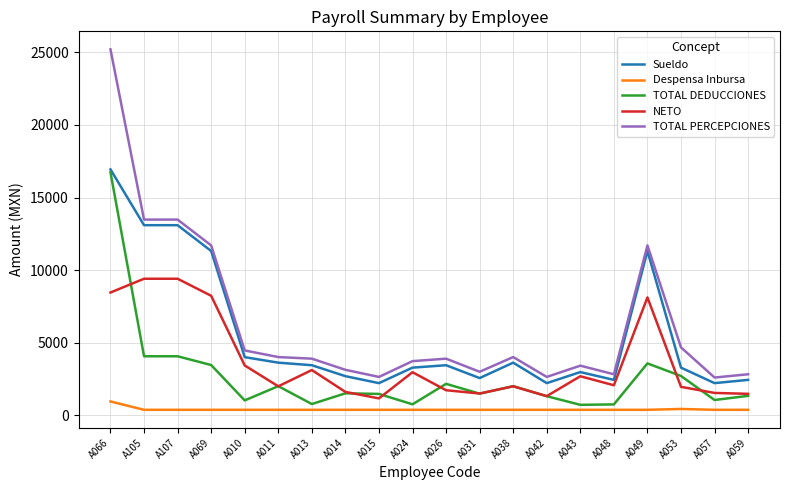

True or false: TOTAL PERCEPCIONES and Despensa Inbursa cross at least once.

False